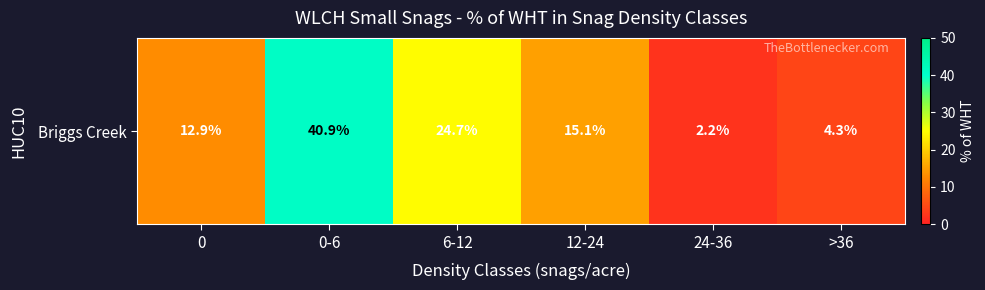

What is the sum of the values at 6-12 and 0-6?

65.6